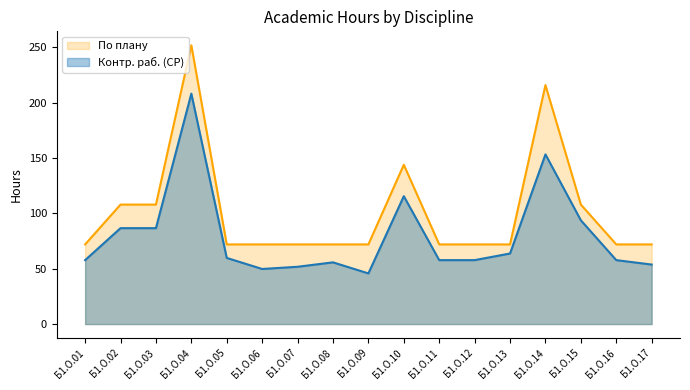

What is the total value across all series at Б1.О.01?

129.8